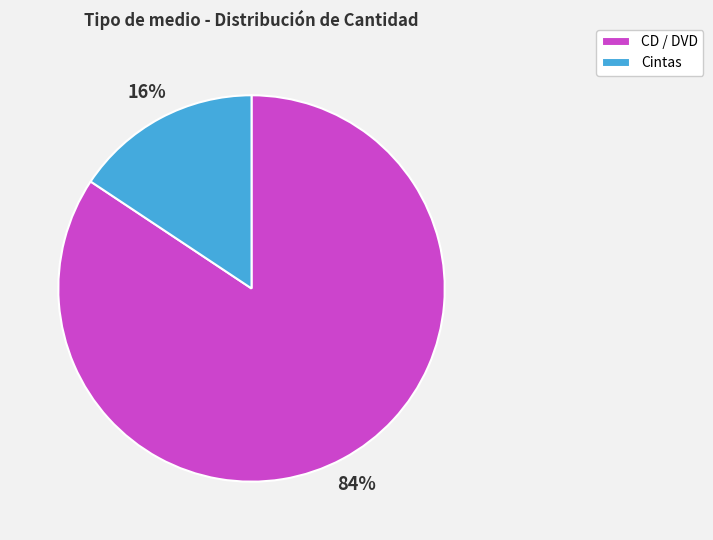

To the nearest percent, what portion does CD / DVD represent?

84%